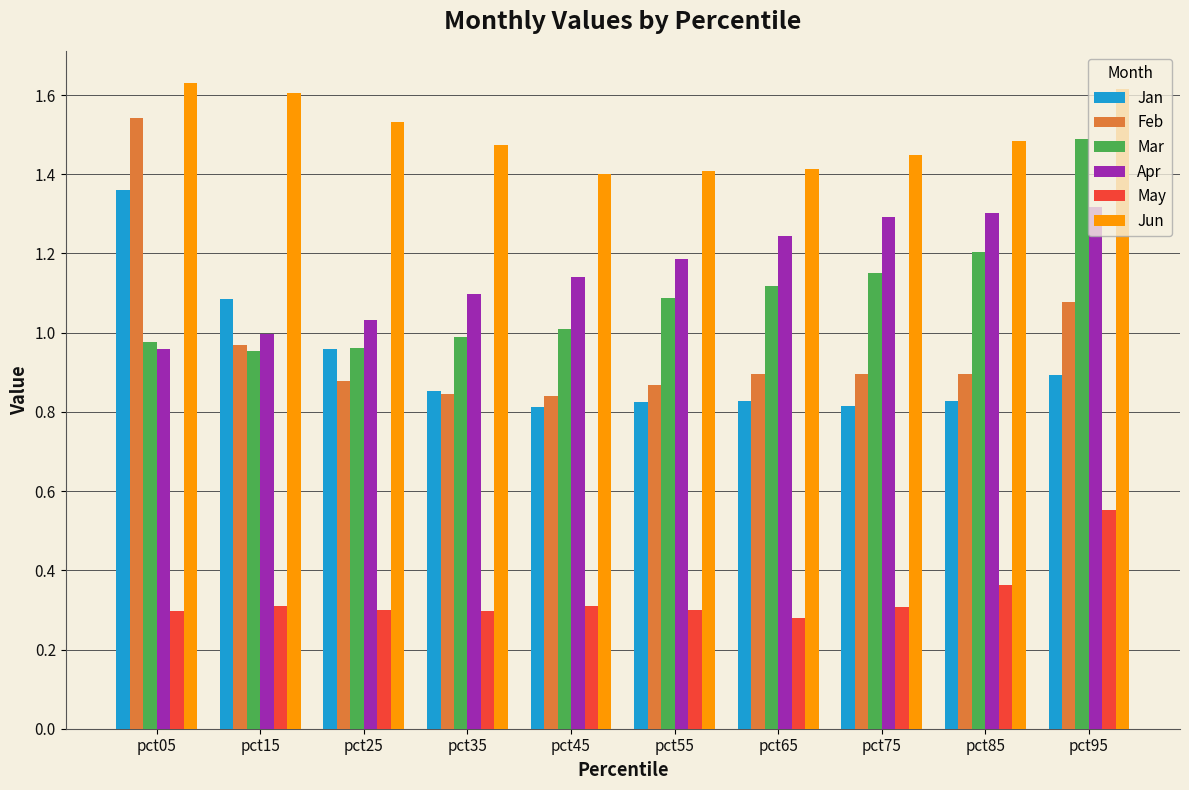

What is the sum of all Apr values?

11.6